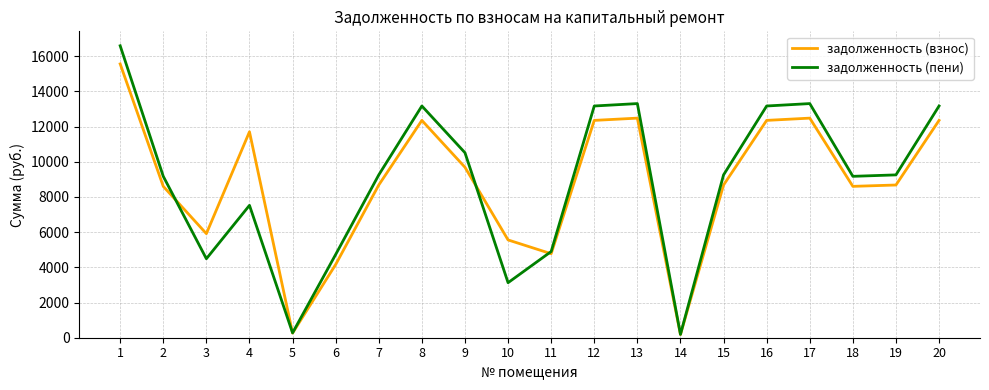

Which category has the highest value in the задолженность (пени) series?

1